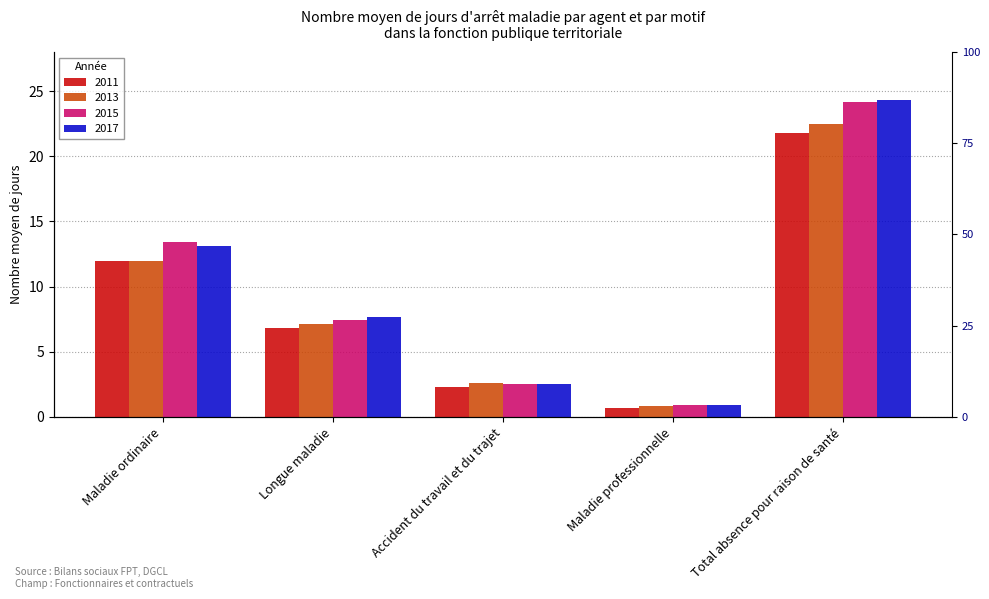

Which series has the largest total across all categories?

2017